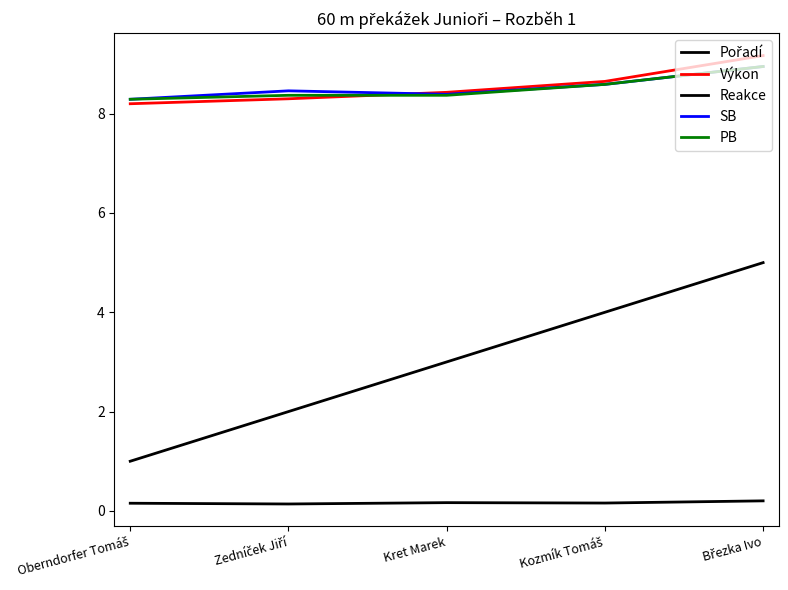

Which series has the widest spread of values?

Pořadí